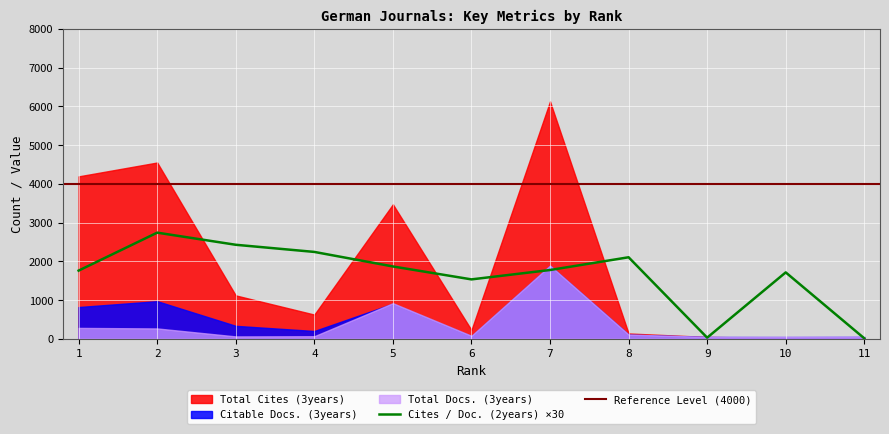

What is the difference between the second highest and minimum values in the Cites / Doc. (2years) series?

80.5